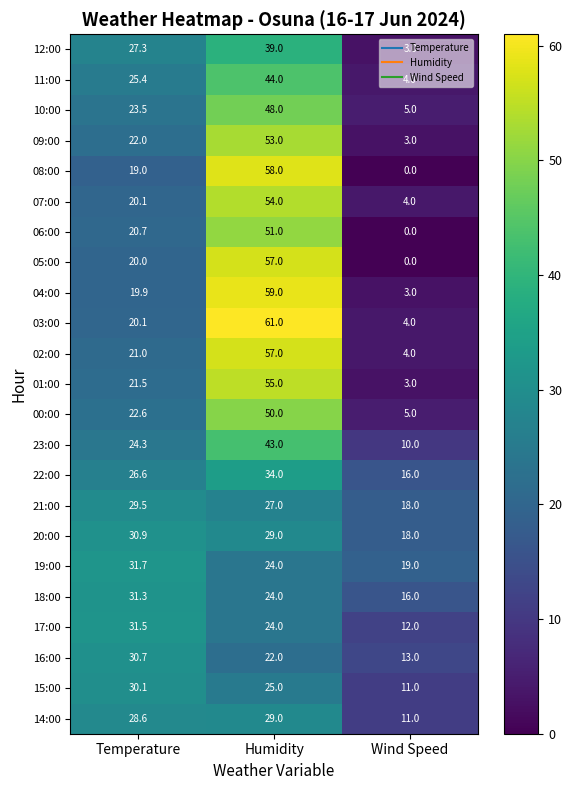

Which series changed the most between Temperature and Humidity?

03:00